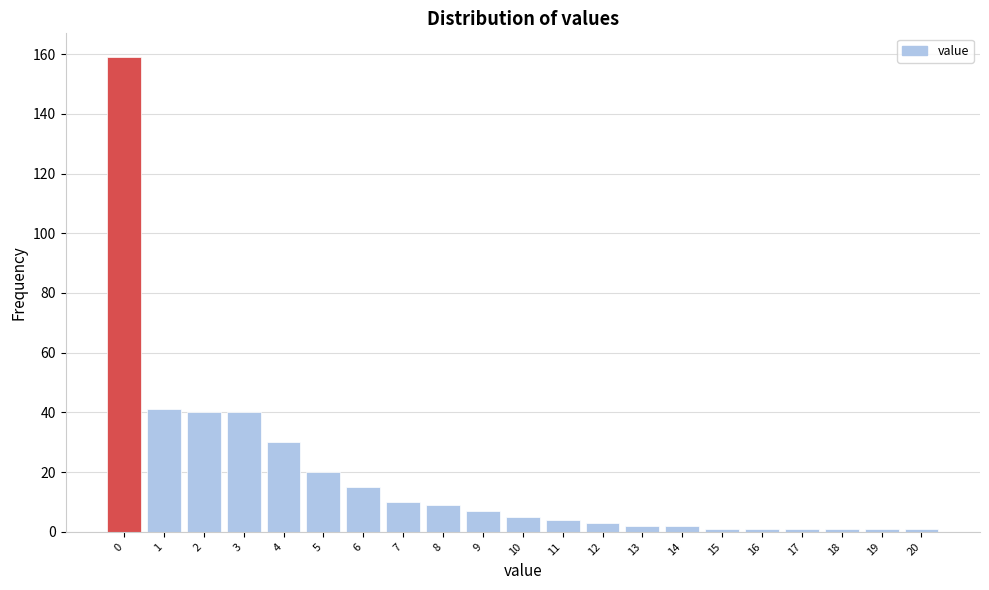

How tall is the bar that spans 3.5 to 4.5 on the x-axis? The values are not printed on the chart, so give them approximately, as read against the axis.

30